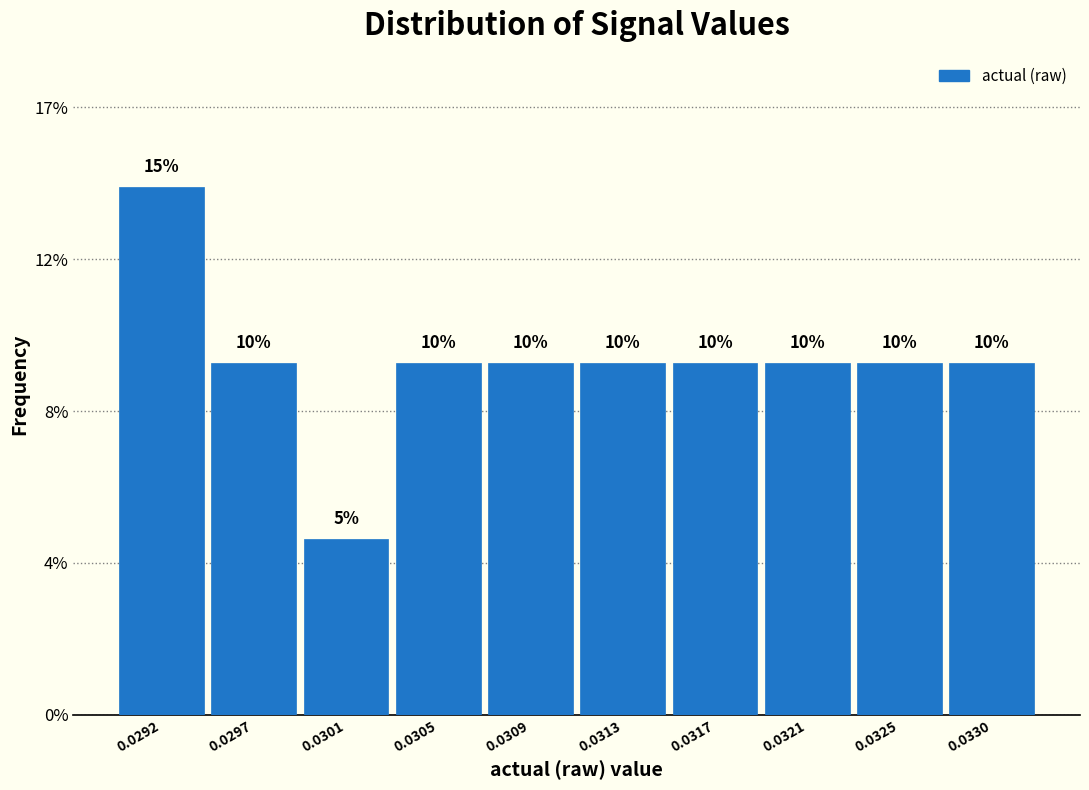

Does the chart contain any negative values?

No